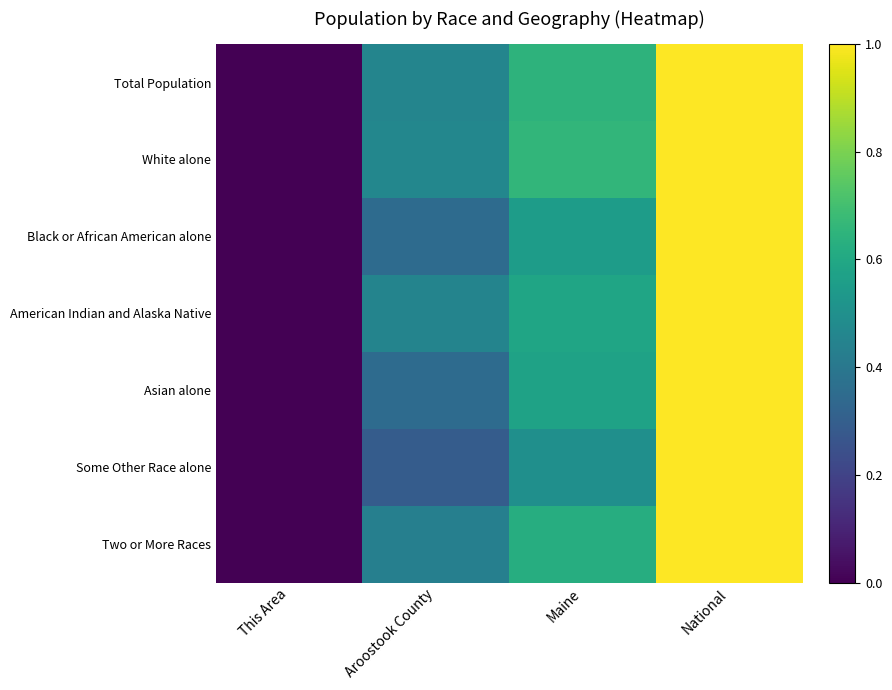

Reading left to right, list all the values displayed in this chart.

Total Population: This Area=0.0	Aroostook County=0.5	Maine=0.6	National=1.0
White alone: This Area=0.0	Aroostook County=0.5	Maine=0.7	National=1.0
Black or African American alone: This Area=0.0	Aroostook County=0.4	Maine=0.6	National=1.0
American Indian and Alaska Native: This Area=0.0	Aroostook County=0.5	Maine=0.6	National=1.0
Asian alone: This Area=0.0	Aroostook County=0.3	Maine=0.6	National=1.0
Some Other Race alone: This Area=0.0	Aroostook County=0.3	Maine=0.5	National=1.0
Two or More Races: This Area=0.0	Aroostook County=0.4	Maine=0.6	National=1.0